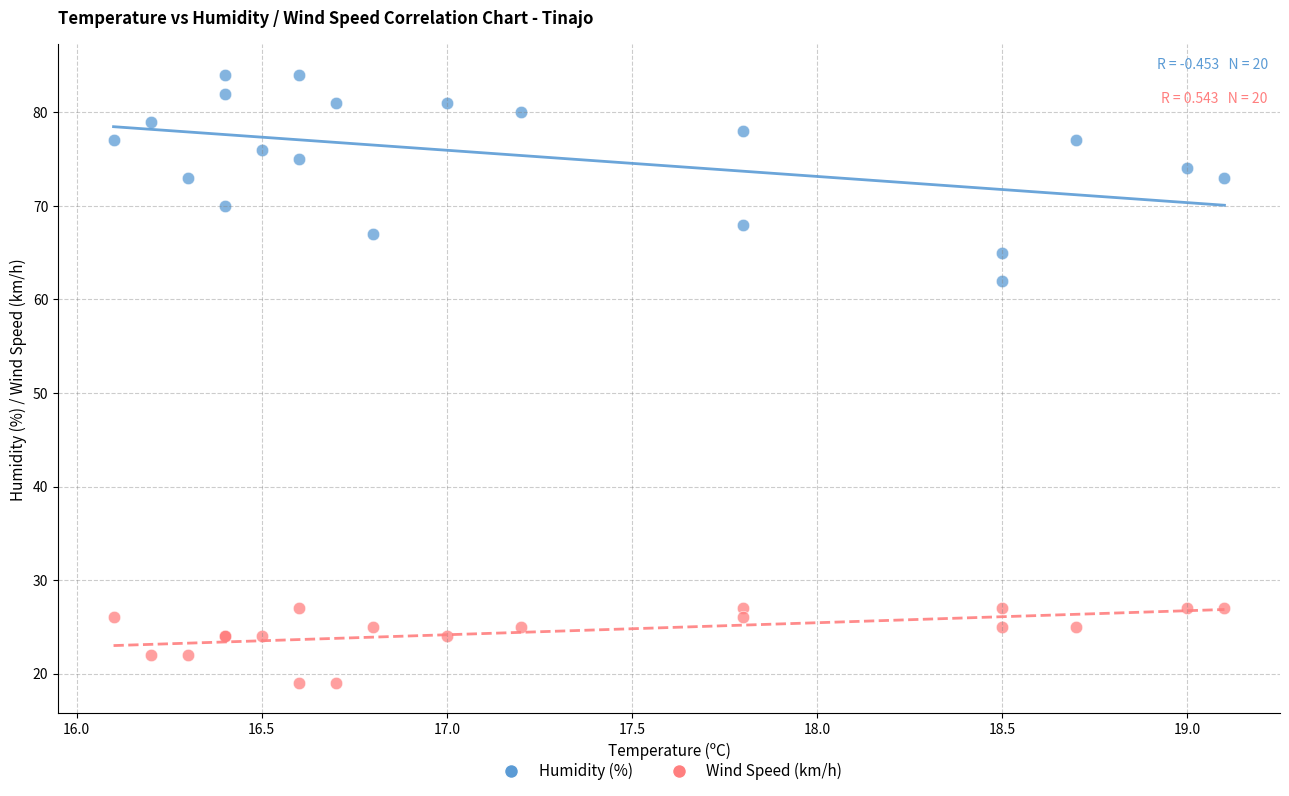

Which series contains the lowest Y value?

Wind Speed (km/h)